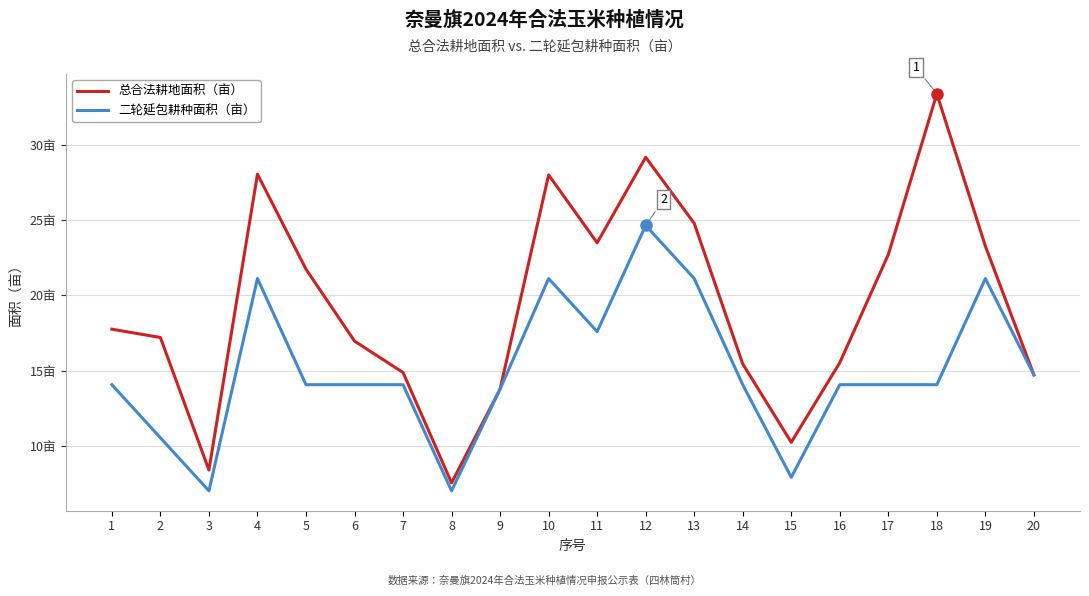

Does the chart have visible grid lines?

Yes